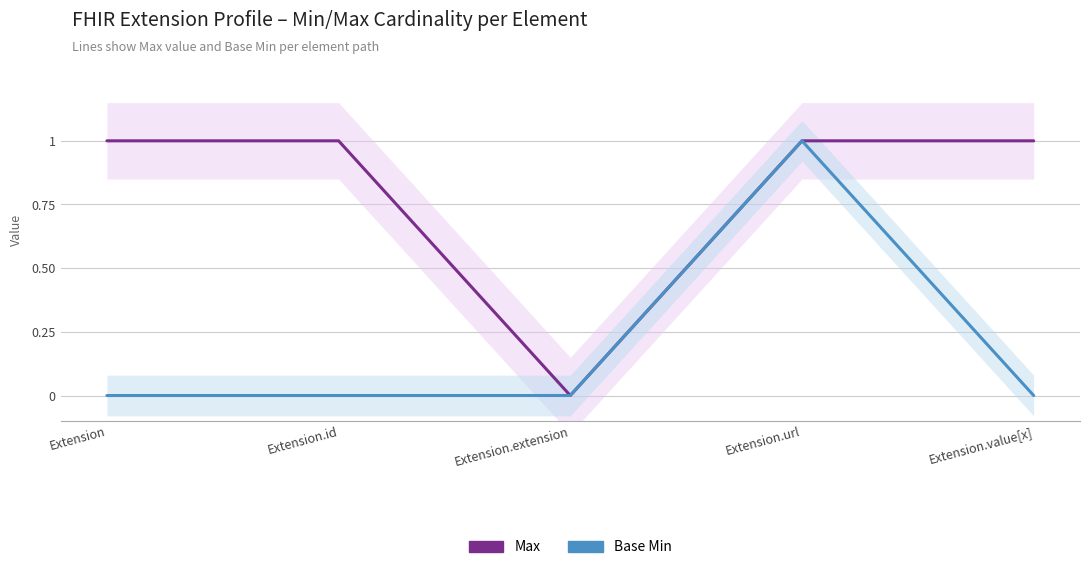

What is the approximate value of Max at Extension?

1